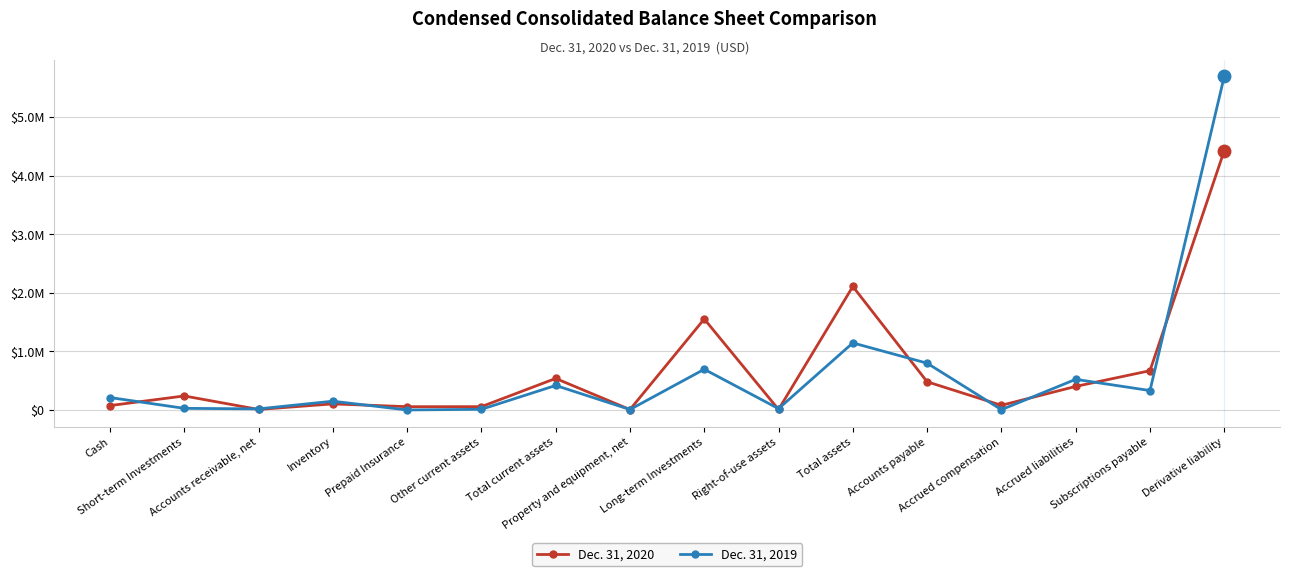

What is the difference between the Dec. 31, 2020 values at Accrued compensation and Right-of-use assets?

71356